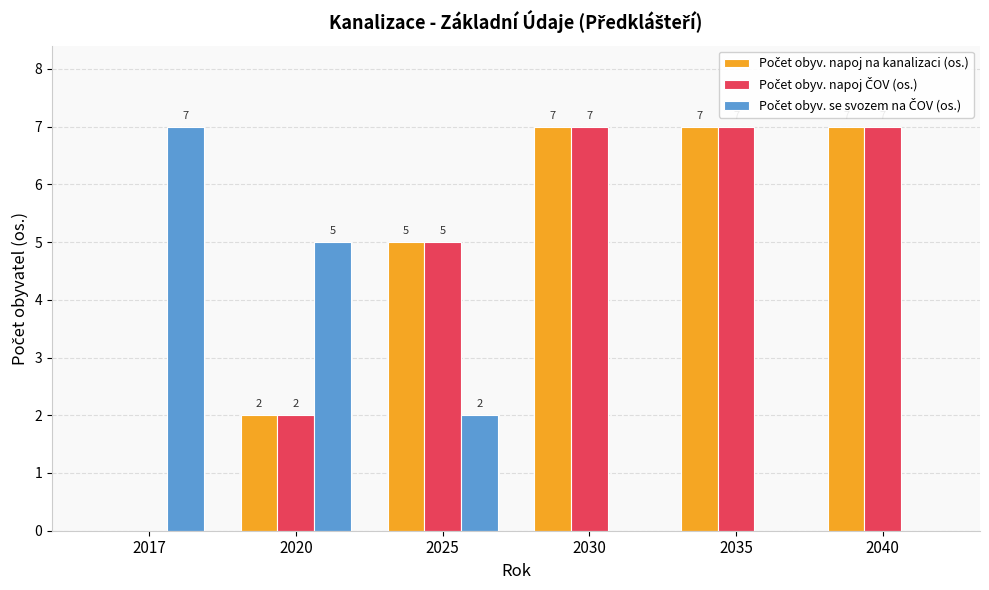

How many categories are shown in the chart?

6